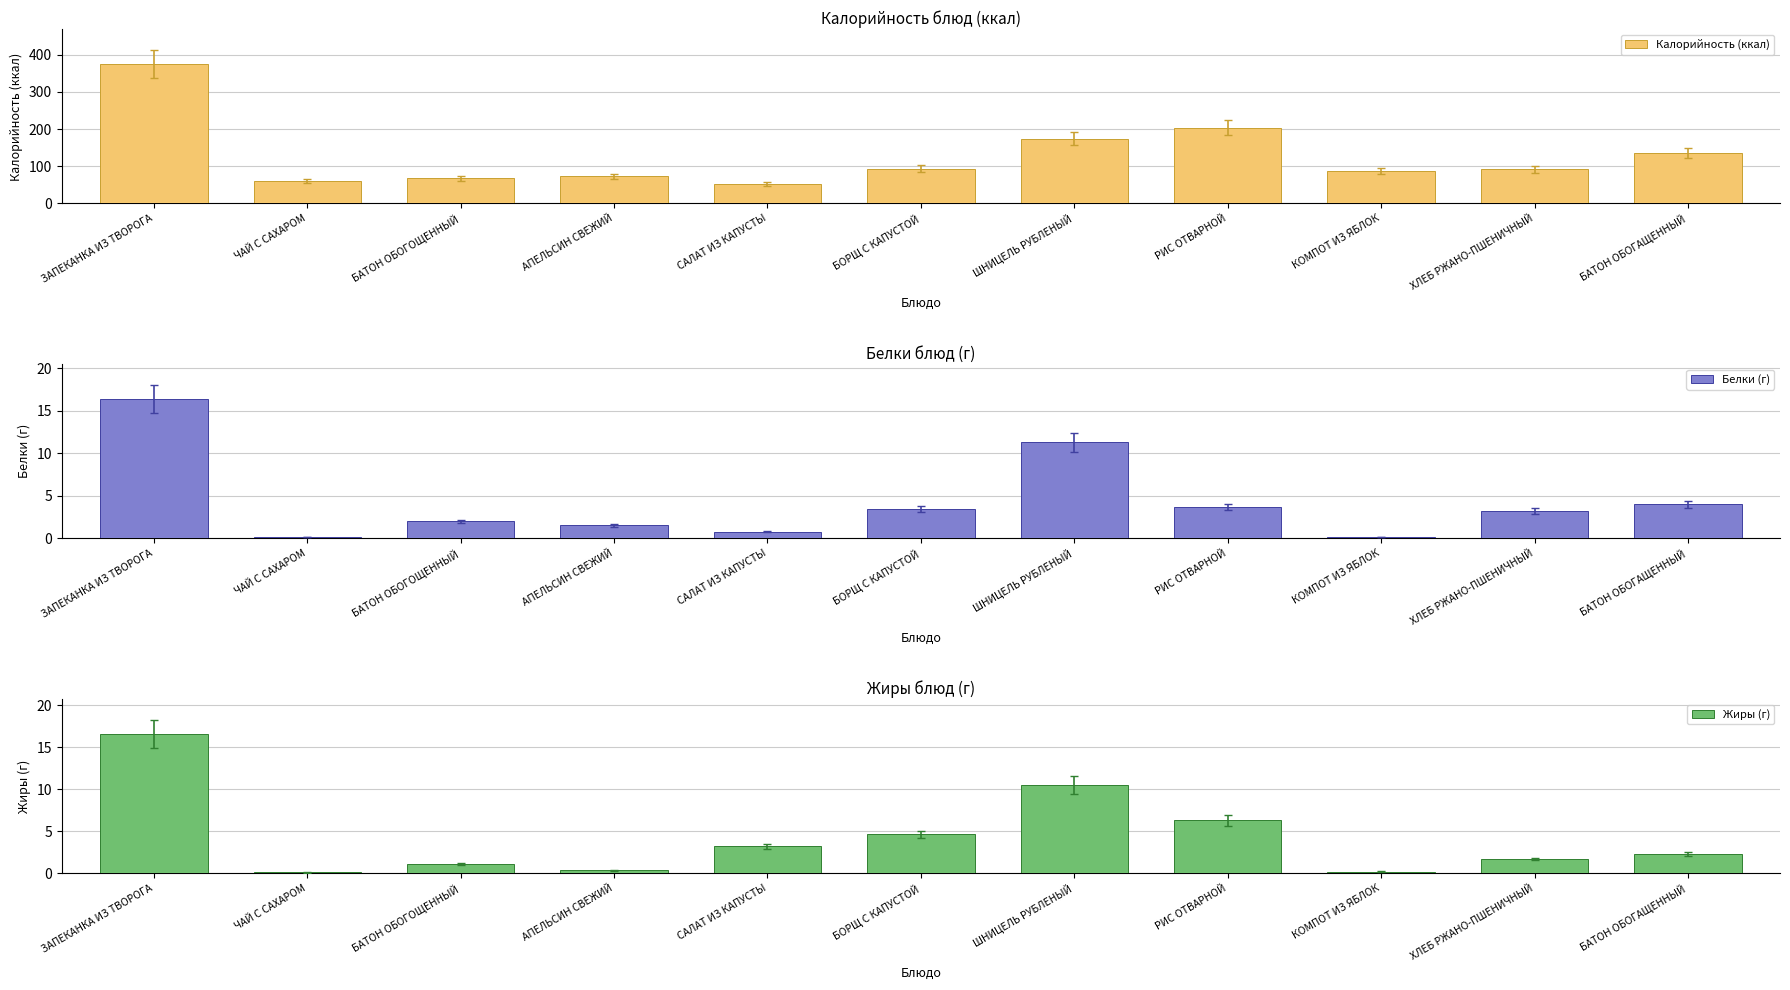

What value does the Белки (г) series have at ЧАЙ С САХАРОМ?

0.2